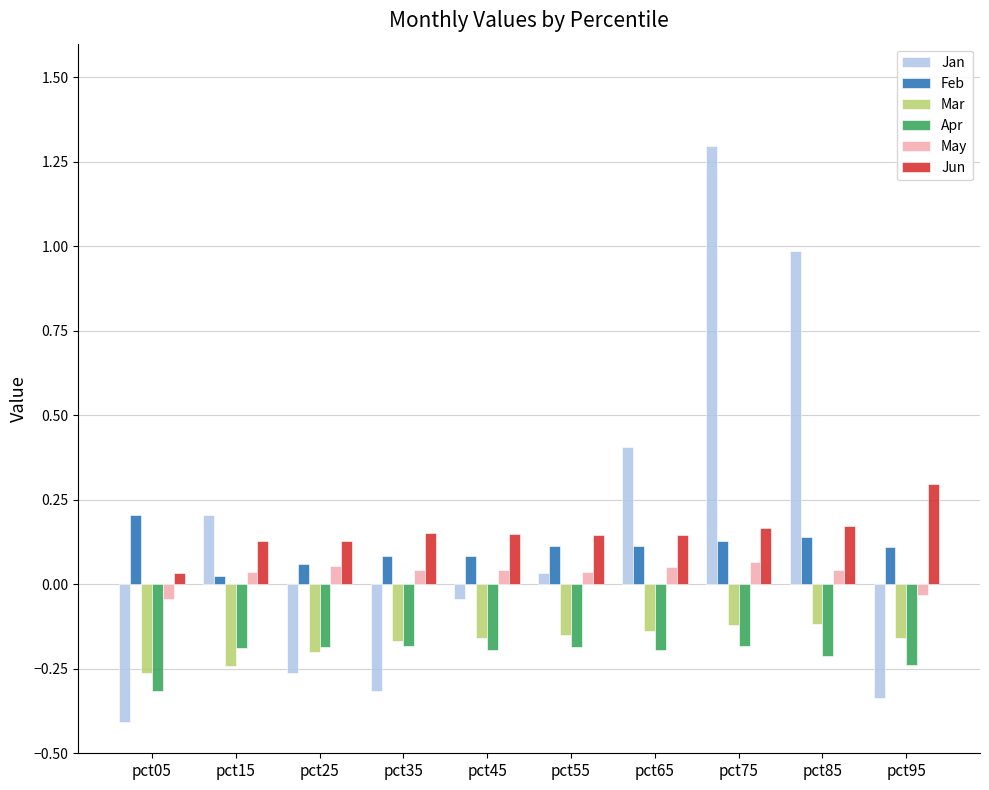

At which category is the sum across all series the highest?

pct75